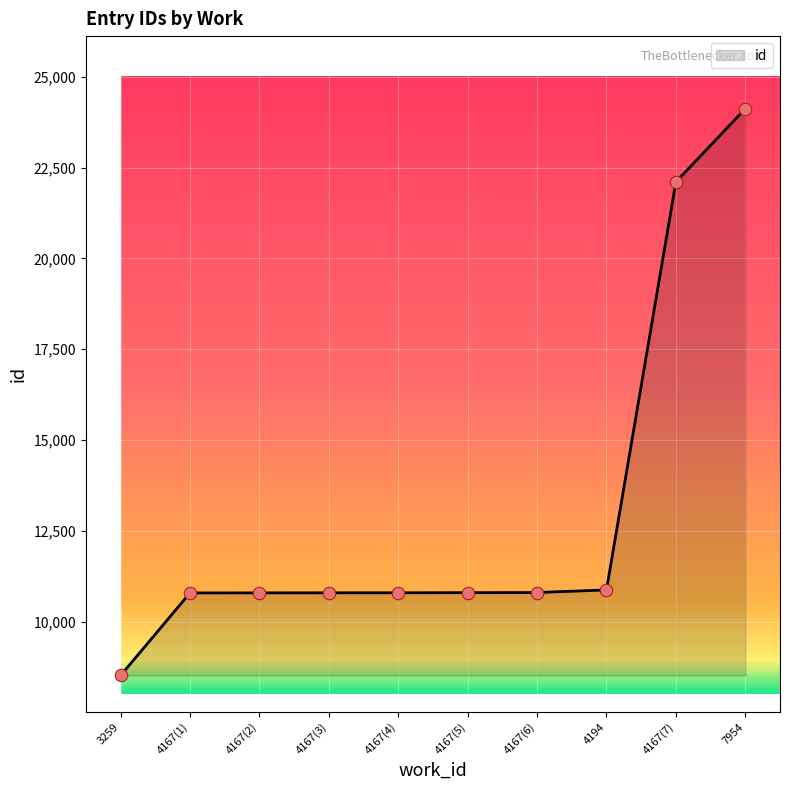

Between 7954 and 4167(2), which is larger?

7954